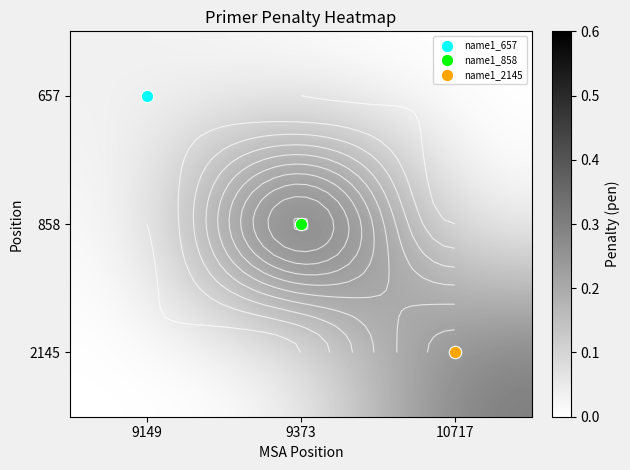

Where is 2145 nearest to the value 0?

9149